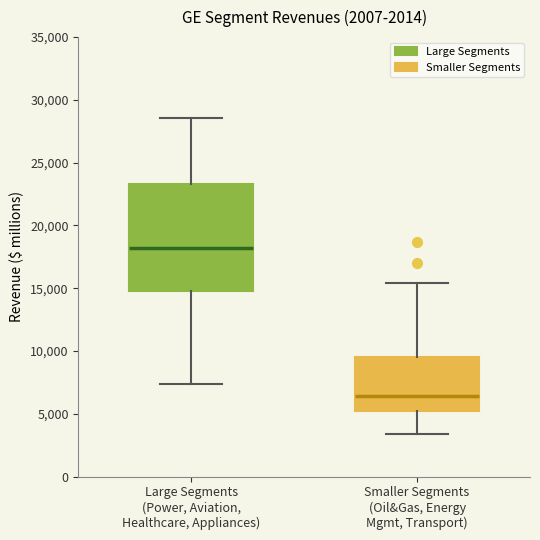

Where is the lower edge of the box for Smaller Segments (Oil&Gas, Energy Mgmt, Transport) on the y-axis? The values are not printed on the chart, so give them approximately, as read against the axis.

5000